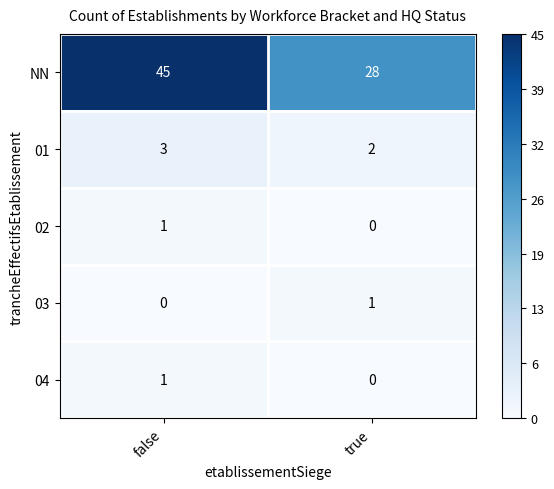

Which category has the lowest value in the 04 series?

true